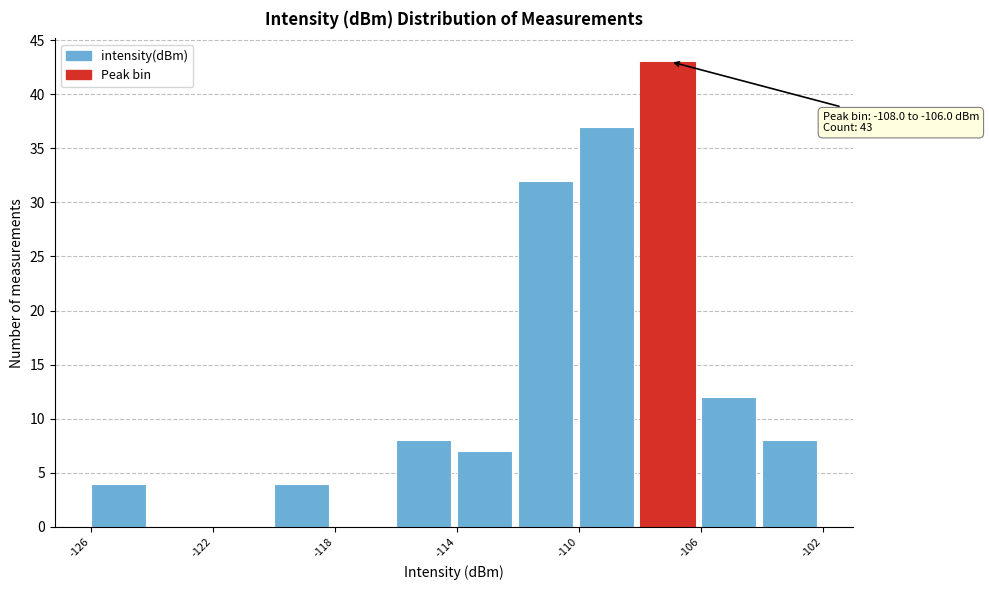

Over which range of the x-axis is the bar tallest?

-108 to -106